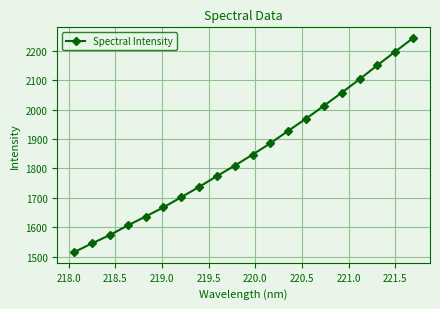

What is the value of the 4th point from the left?

1606.4